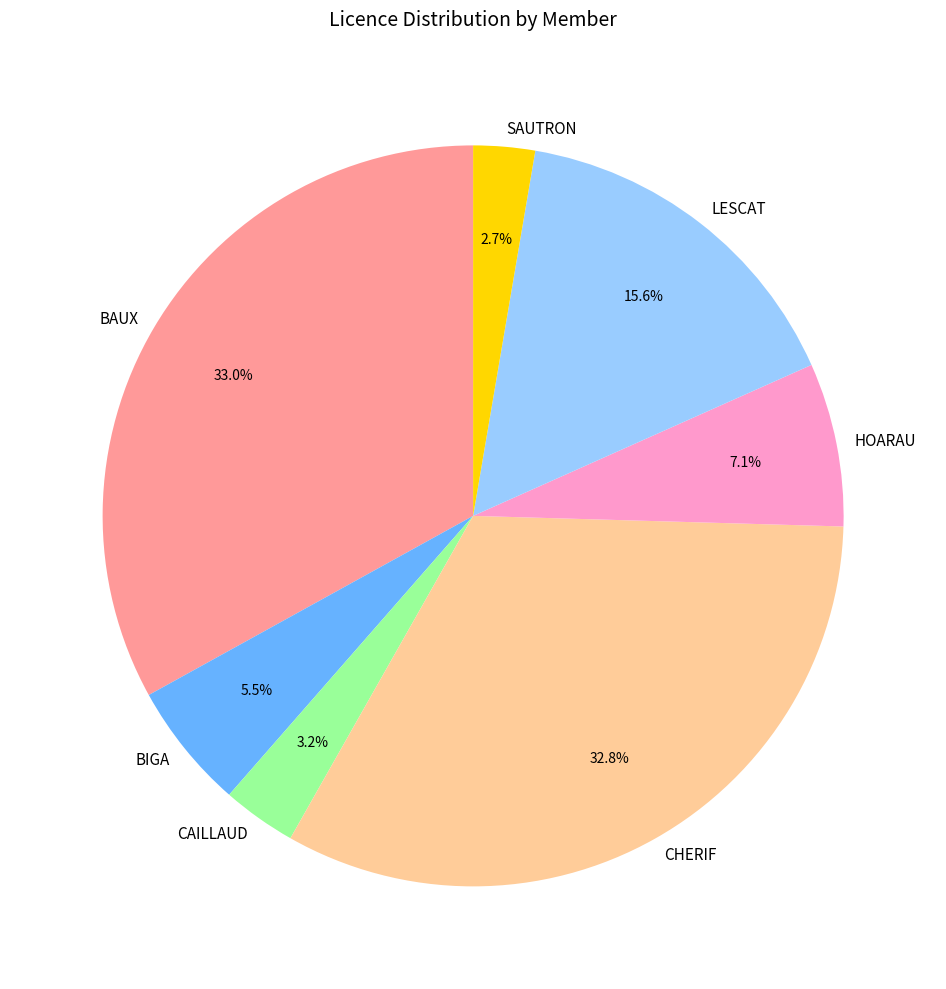

Which slice is the smallest?

SAUTRON